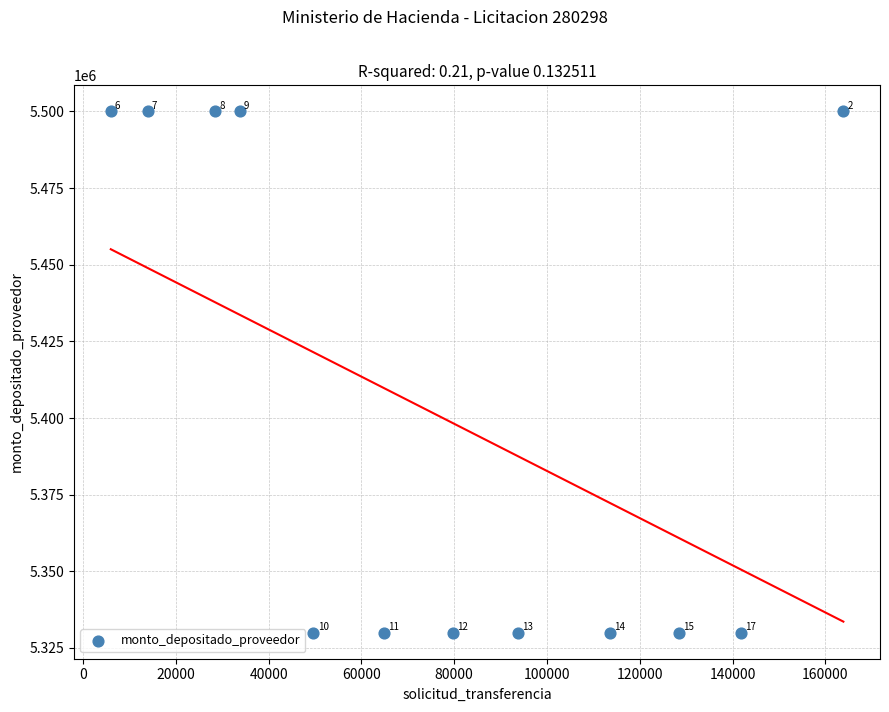

What Y value in the scatter plot is closest to 5415000?

5330000